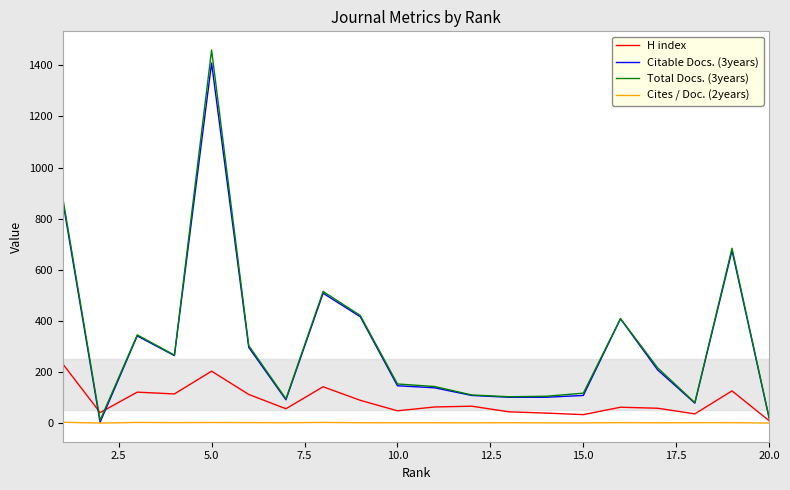

At how many categories does at least one series exceed 934?

1